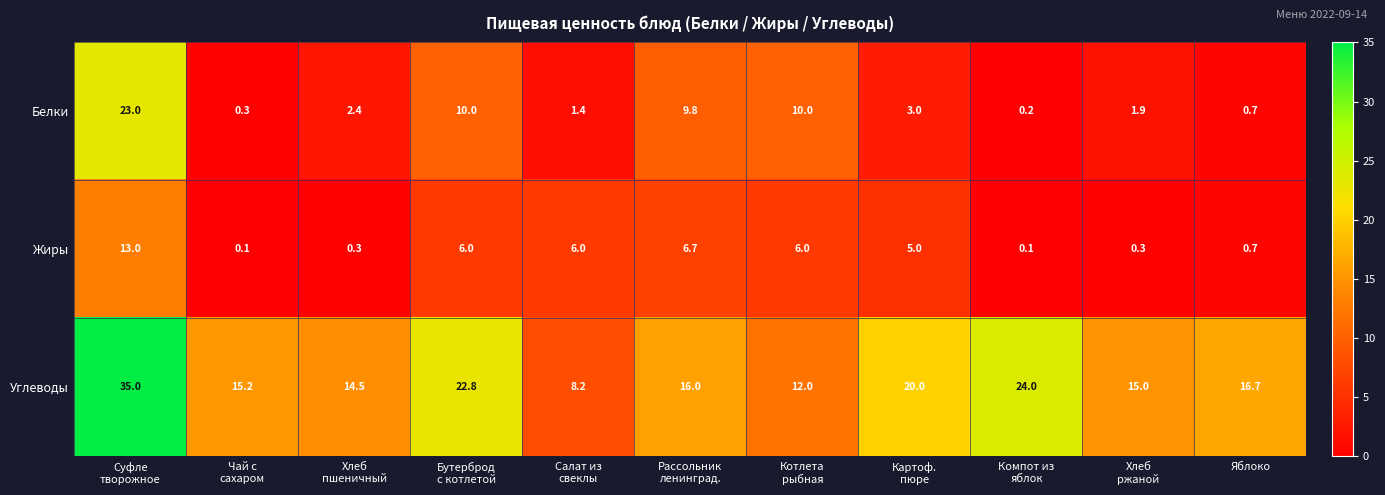

What is the total value across all series at Компот из
яблок?

24.3